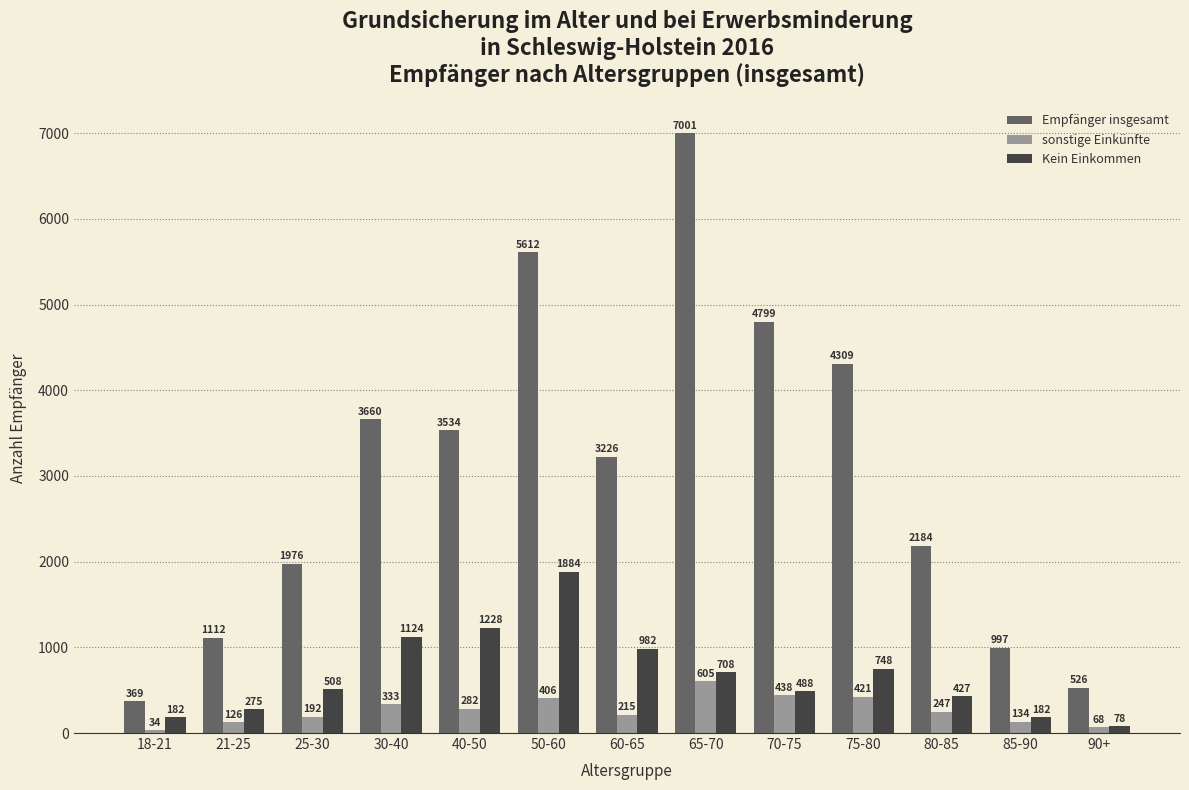

How many categories are shown in the chart?

13